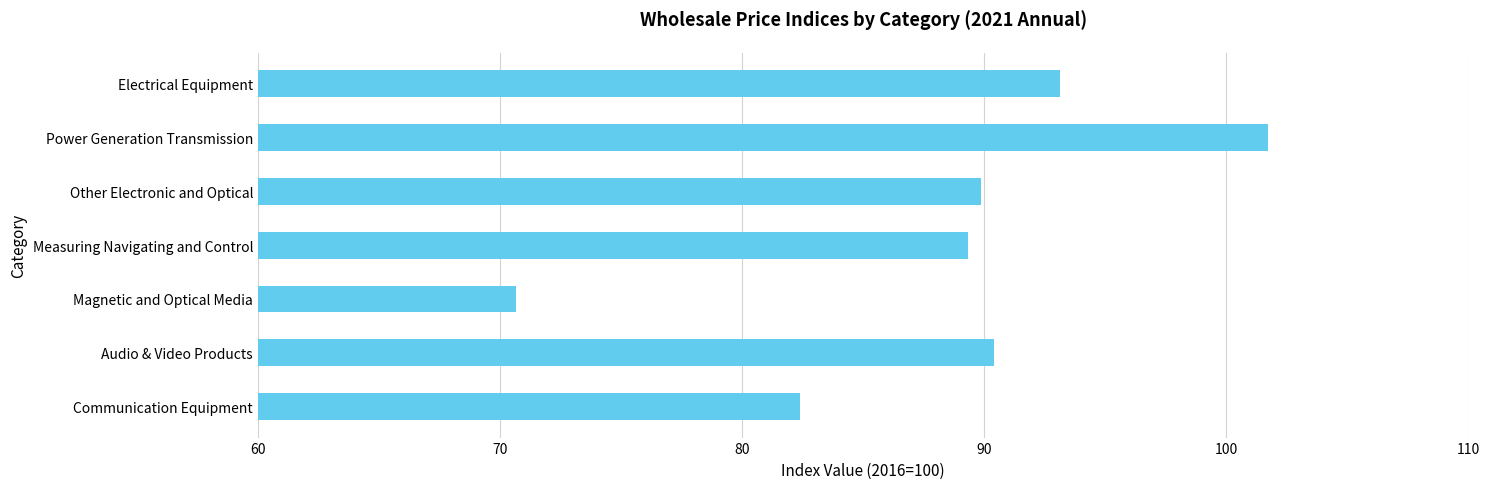

List the labels in order of value, smallest first.

Magnetic and Optical Media, Communication Equipment, Measuring Navigating and Control, Other Electronic and Optical, Audio & Video Products, Electrical Equipment, Power Generation Transmission